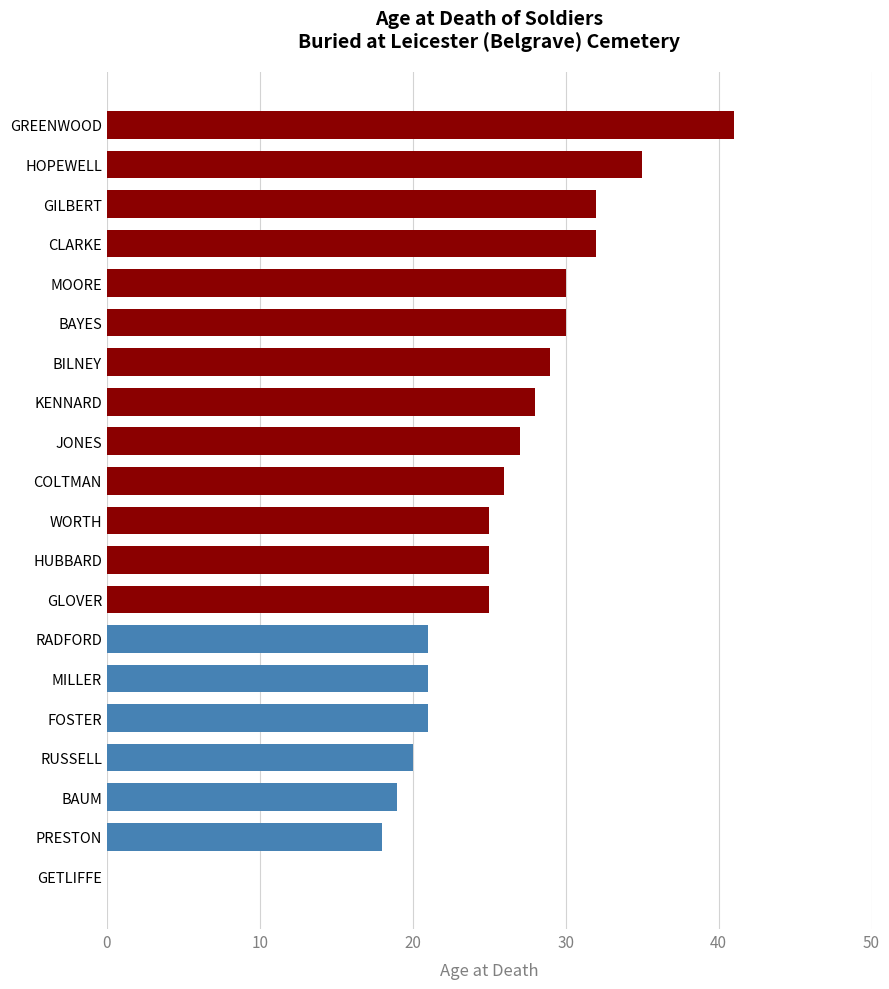

What is the sum of the values at PRESTON and COLTMAN?

44